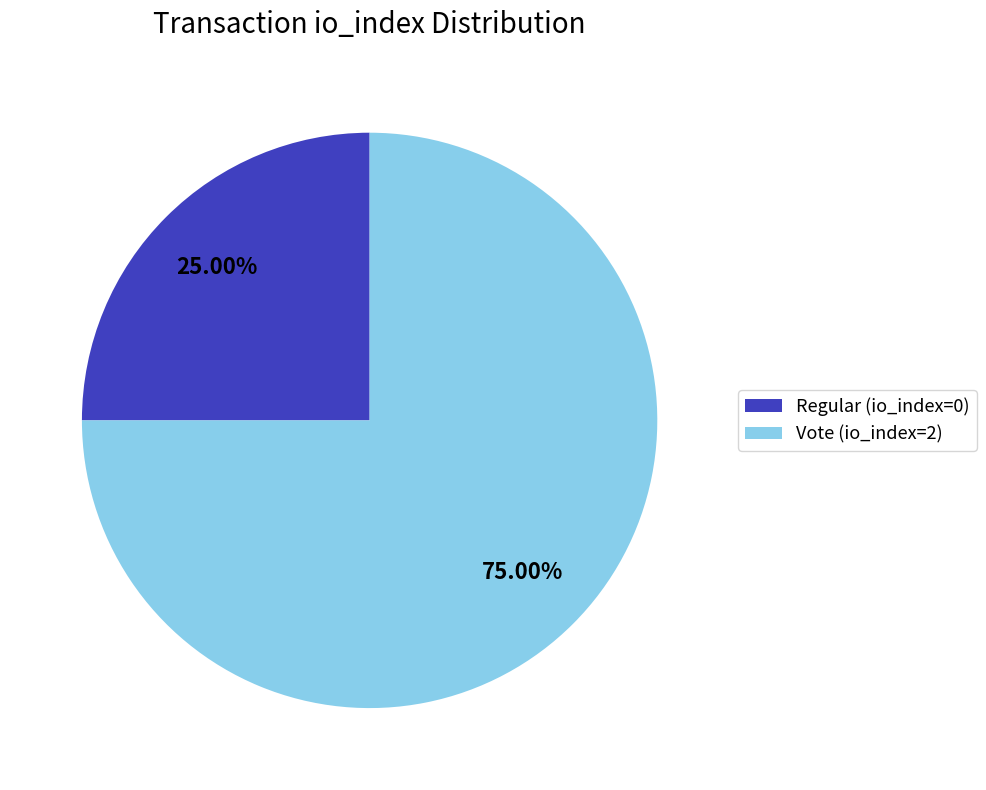

To the nearest percent, what is the difference between the Vote (io_index=2) and Regular (io_index=0) slice percentages?

50%